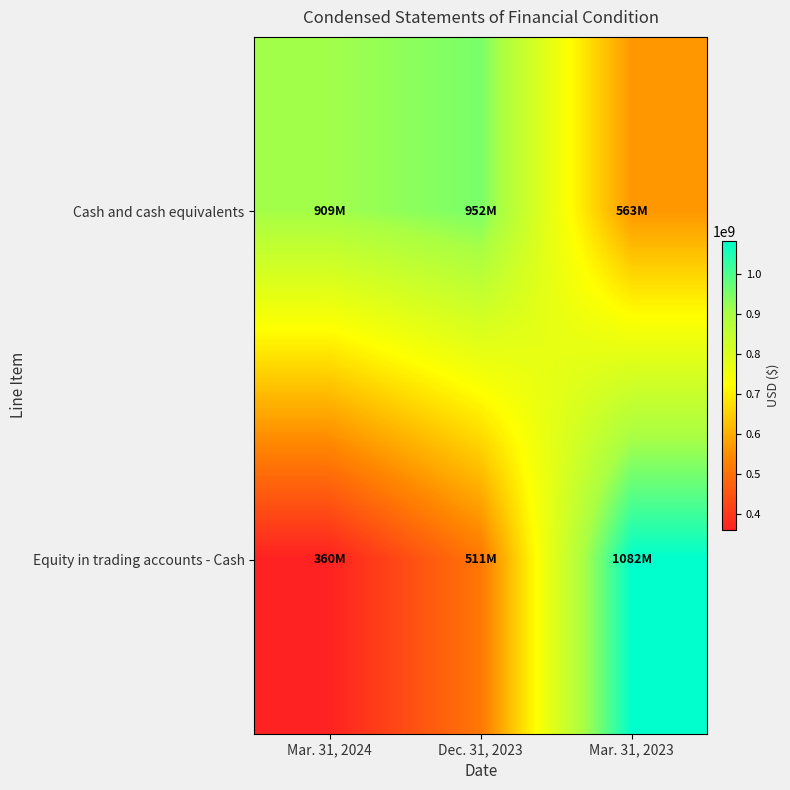

Between Dec. 31, 2023 and Mar. 31, 2023, which is larger?

Dec. 31, 2023